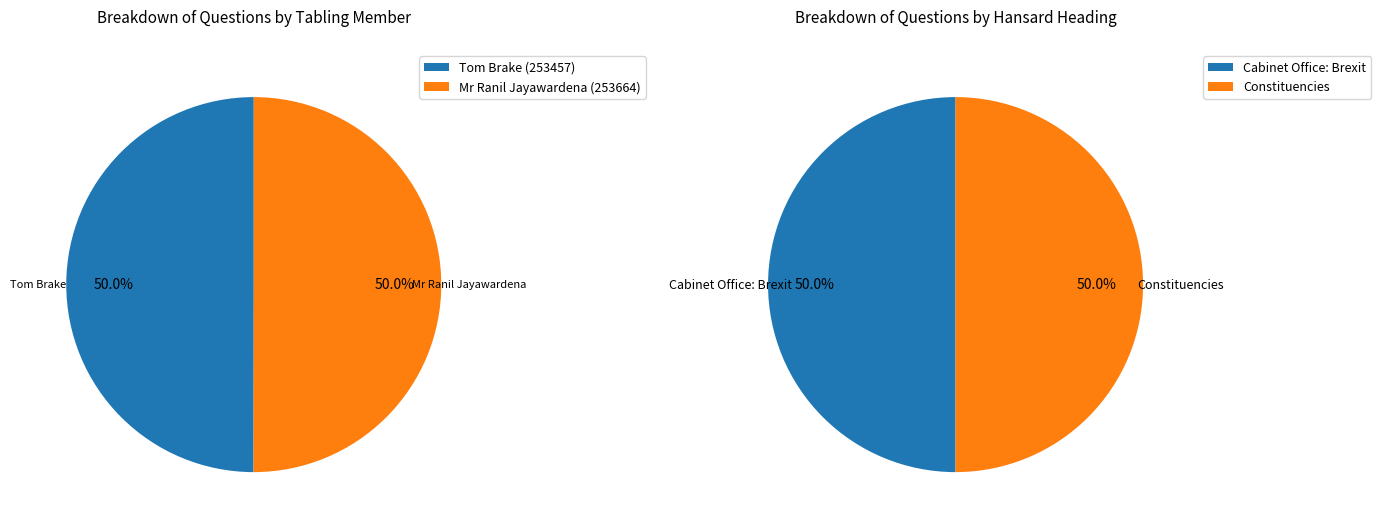

What is the ratio of the value at Mr Ranil Jayawardena (253664) to the value at Tom Brake (253457)?

1.0